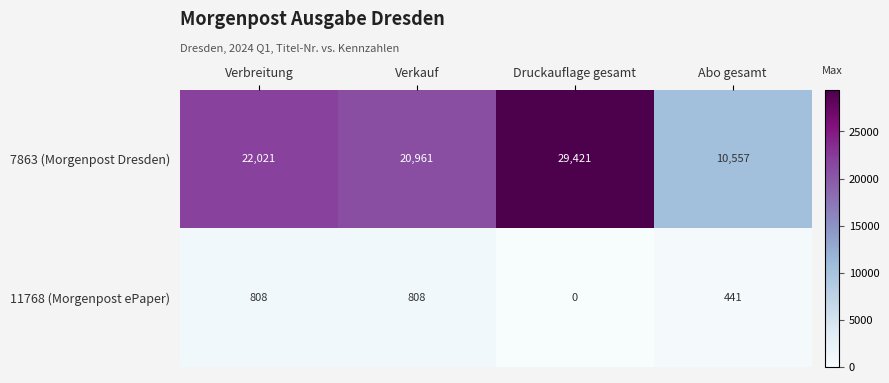

How many series are shown in this chart?

2